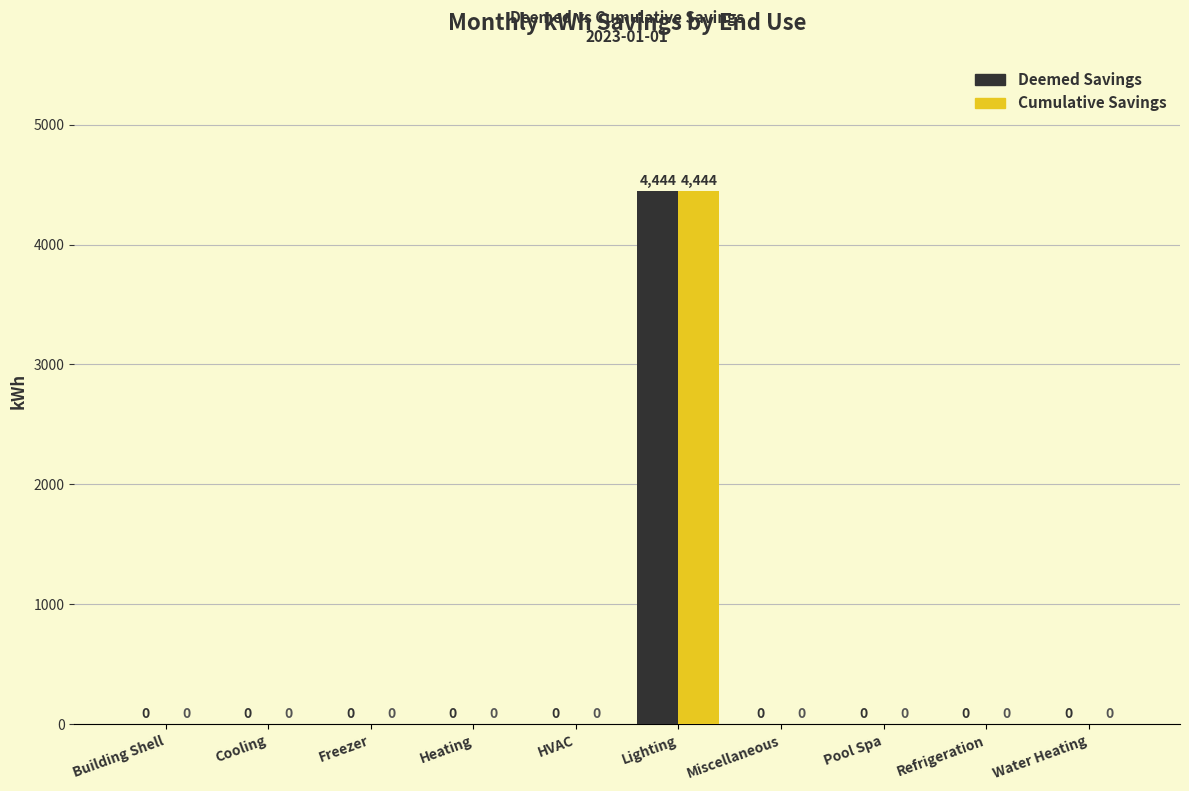

At which category is the sum across all series the highest?

Lighting